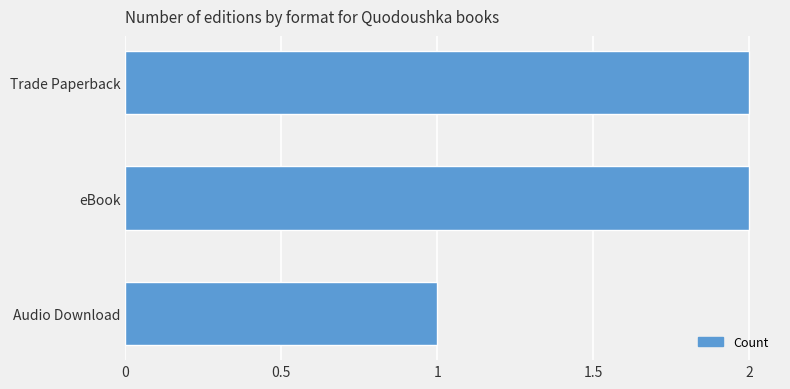

Reading bottom to top, what are all the values shown in this chart?

1	2	2